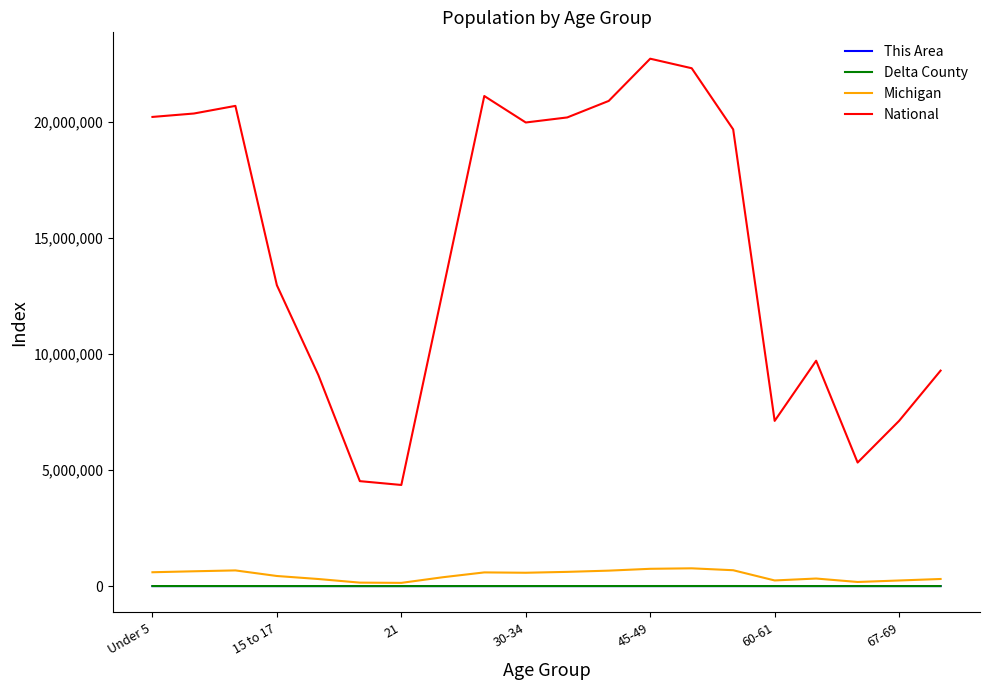

Which series has the largest total across all categories?

National